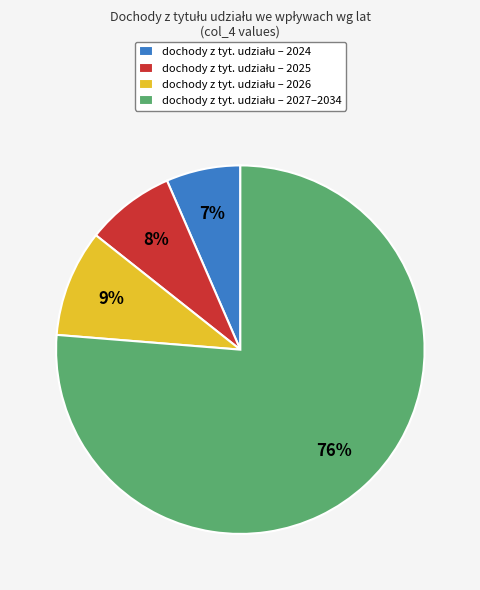

Count the number of slices in the pie.

4